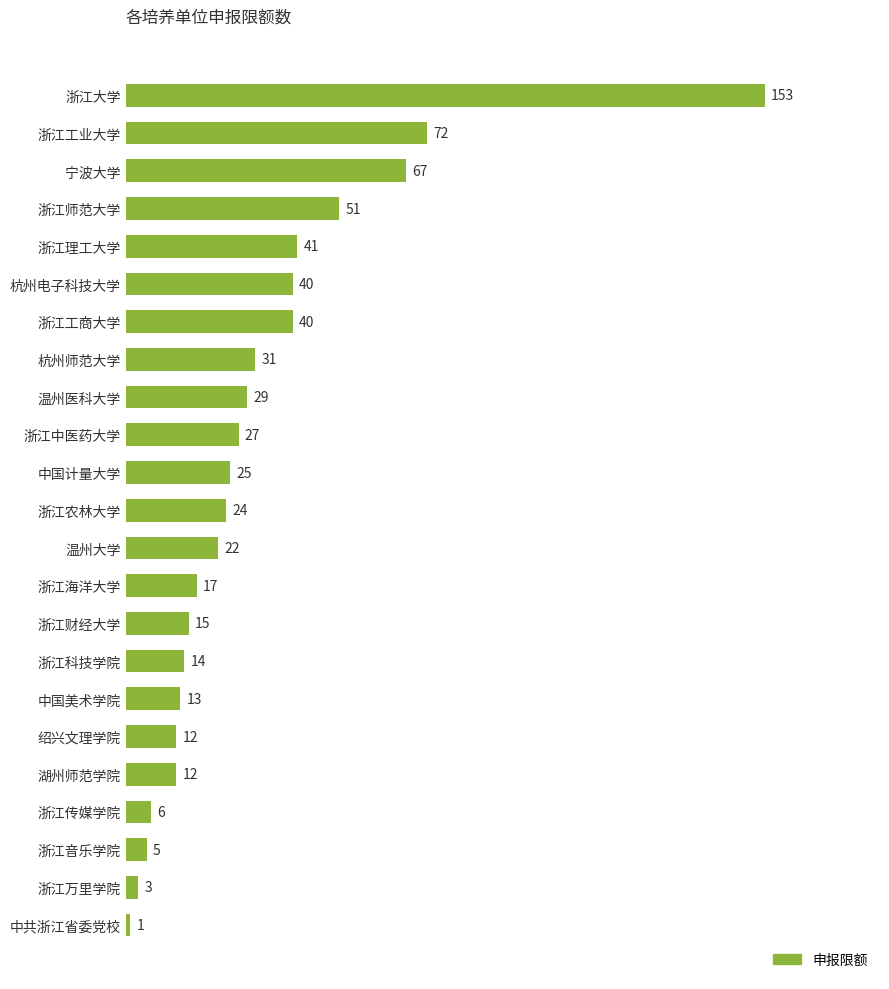

Reading bottom to top, what are all the values shown in this chart?

1	3	5	6	12	12	13	14	15	17	22	24	25	27	29	31	40	40	41	51	67	72	153